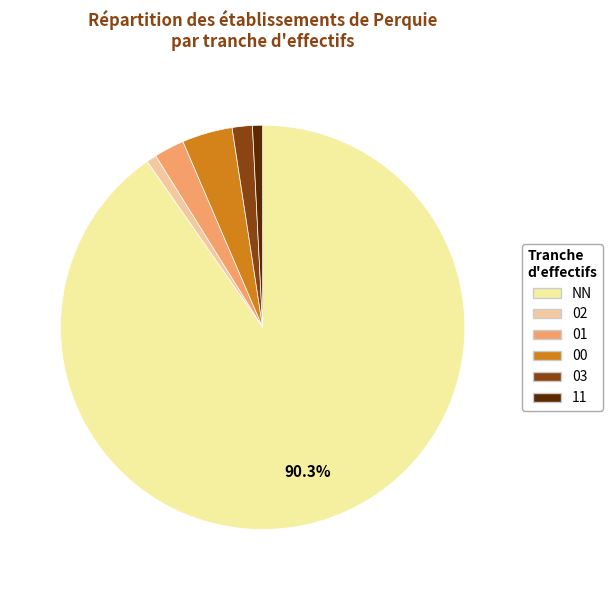

How many segments does this pie chart have?

6